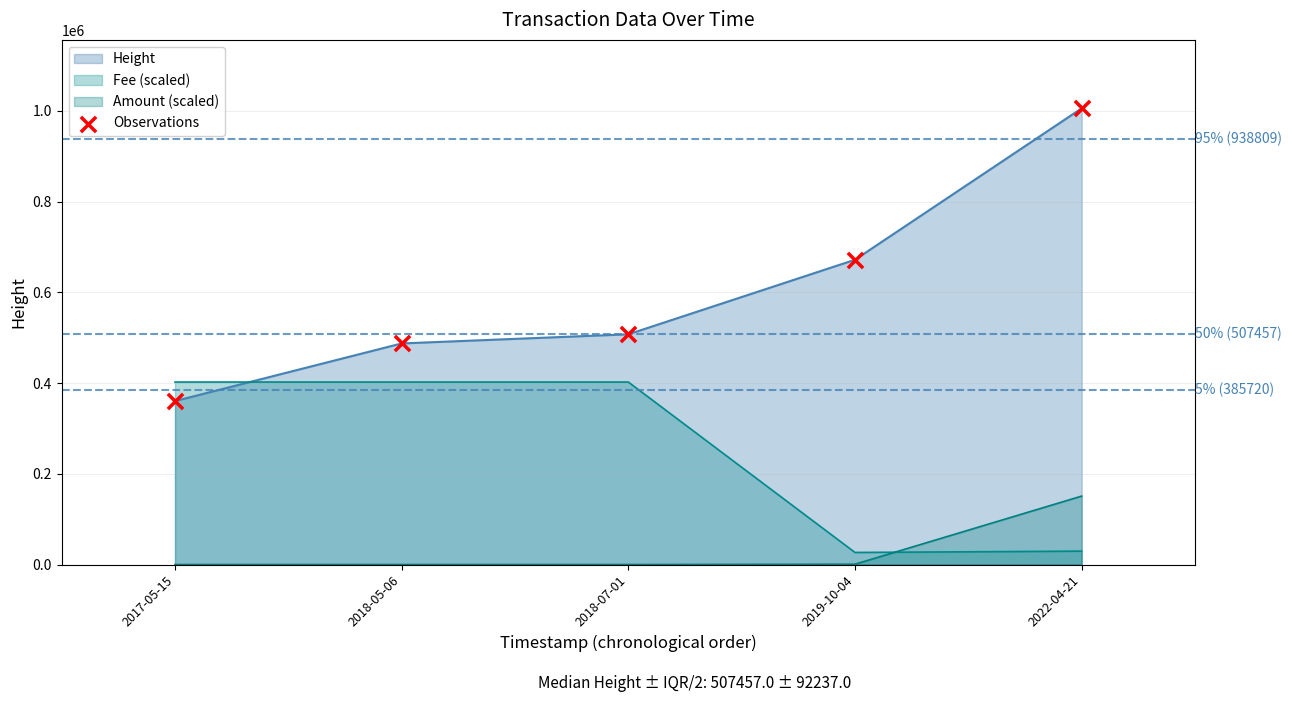

Approximately how many times larger is the value at 2019-10-04 compared to 2018-05-06?

1.4